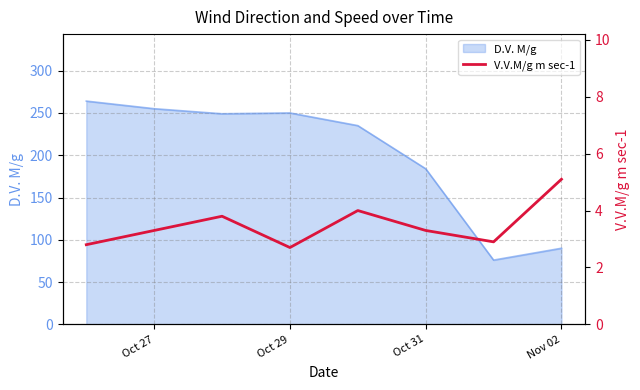

True or false: D.V. M/g has a value of 353 at Oct 29.

False